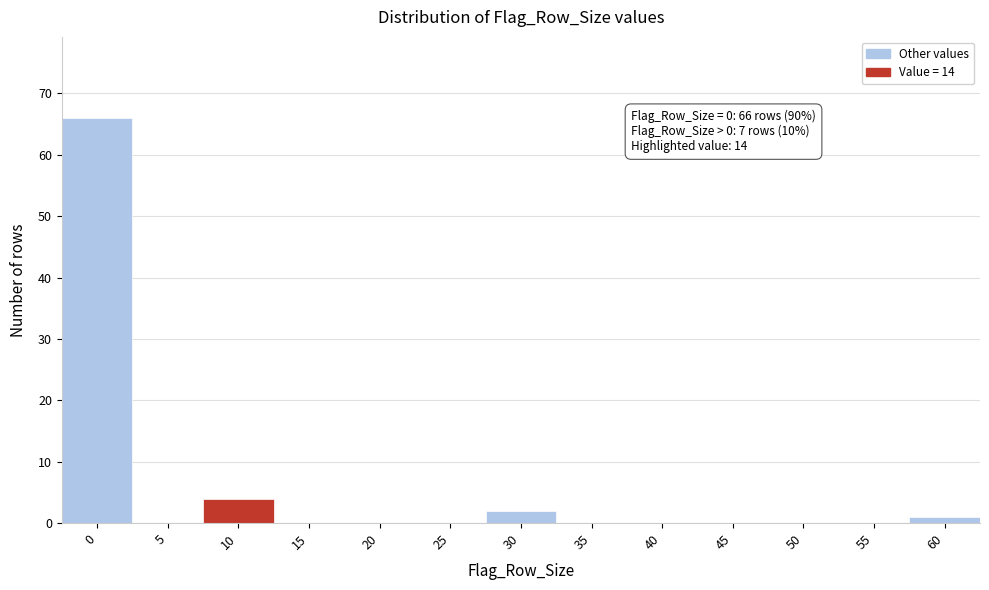

Reading left to right, transcribe all the data shown in this chart.

0=66	5=0	10=4	15=0	20=0	25=0	30=2	35=0	40=0	45=0	50=0	55=0	60=1